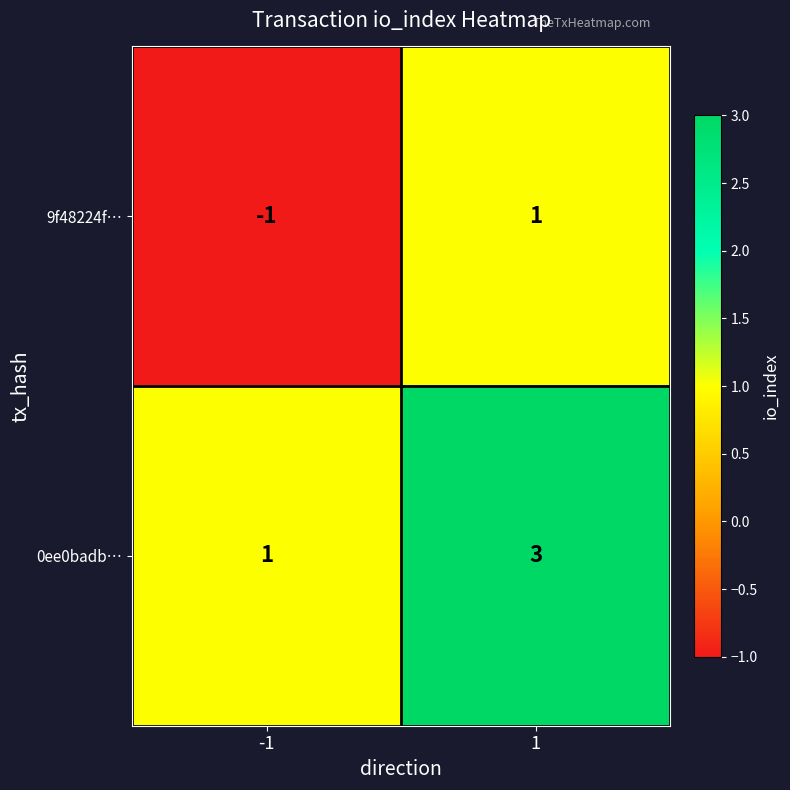

Rank the categories by 9f48224f… value from highest to lowest.

1, -1